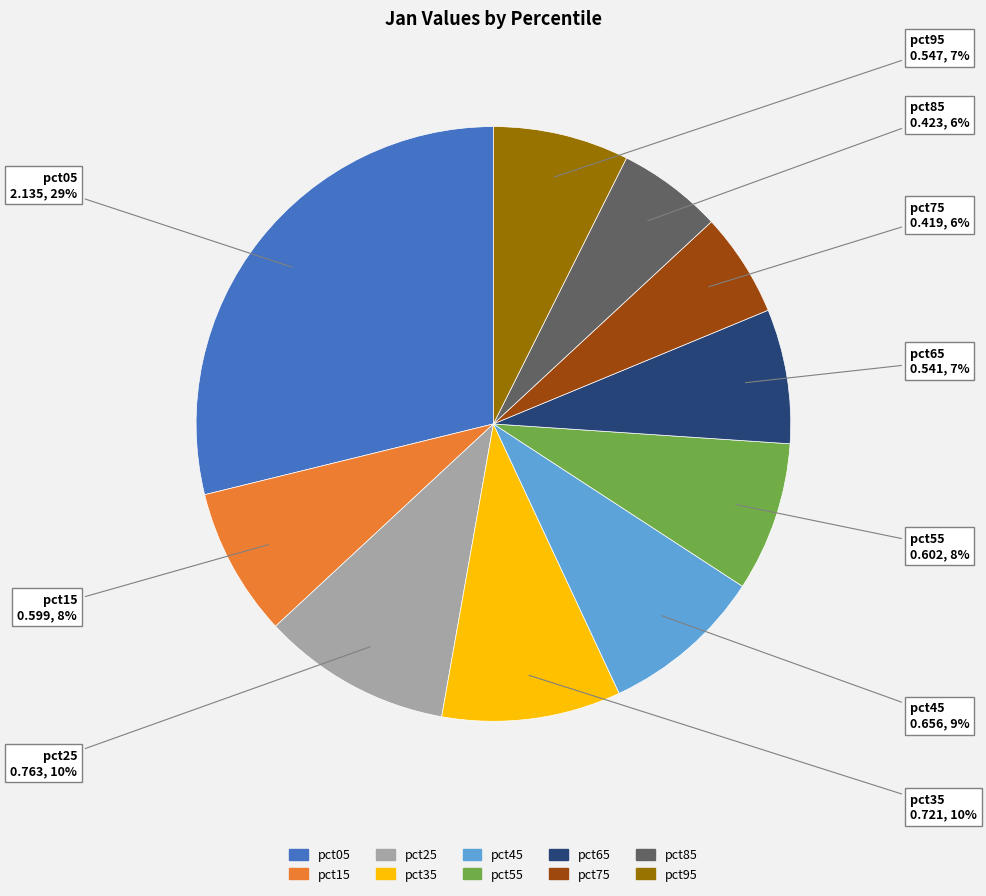

To the nearest percent, what portion does pct05 represent?

29%